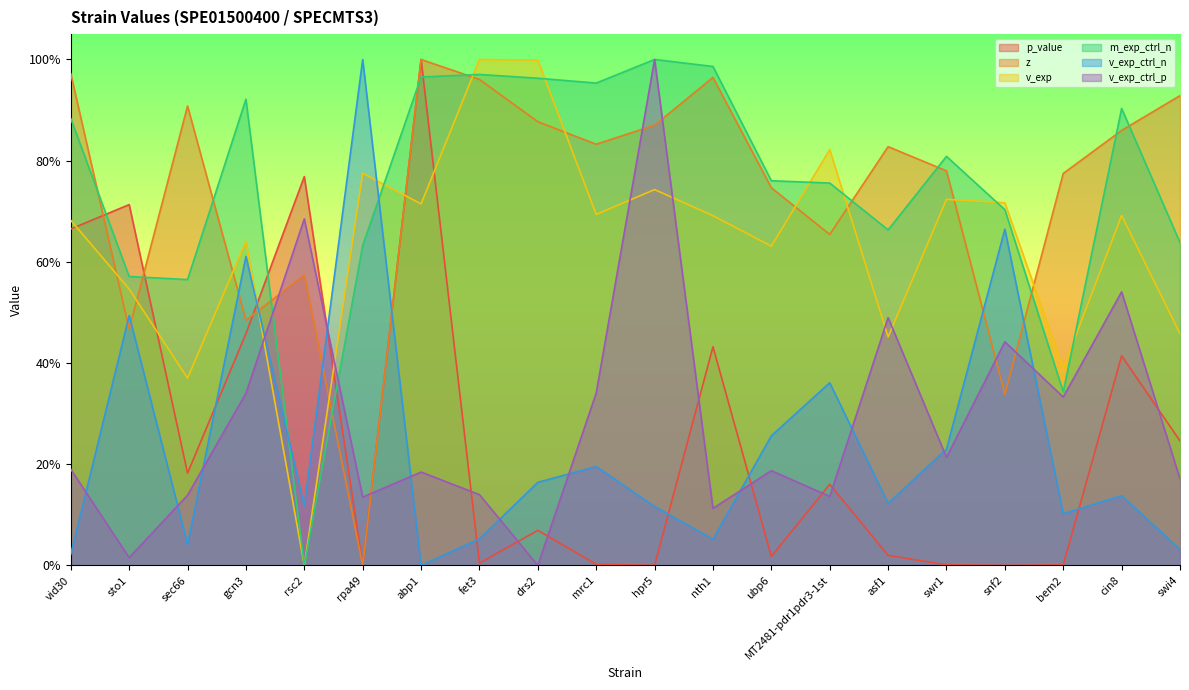

Does the chart display data point markers on the line(s)?

No